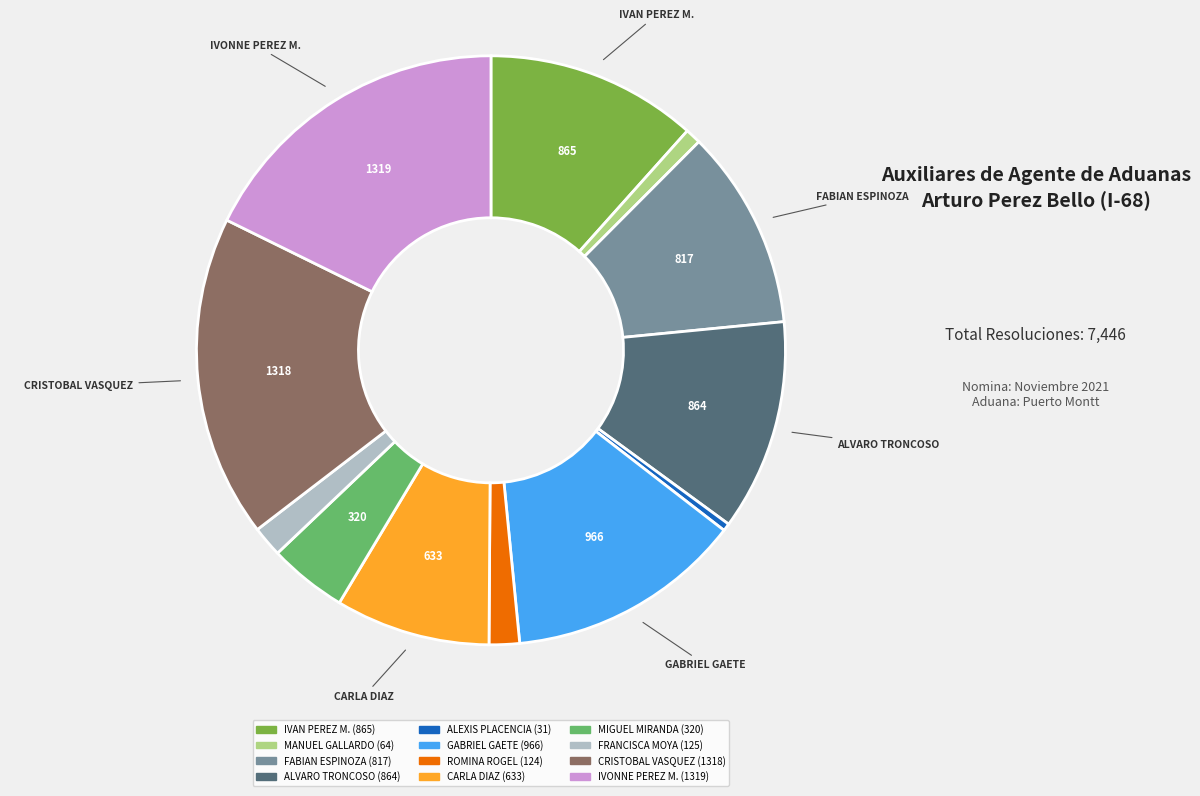

Does any single category account for the majority?

No